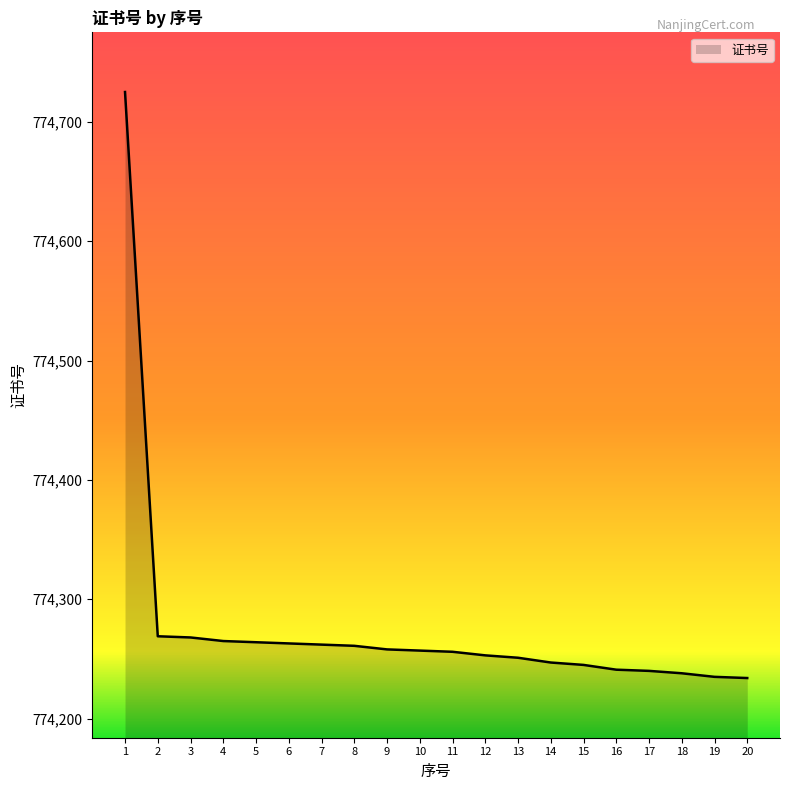

The value at 18 is 1157431. True or false?

False